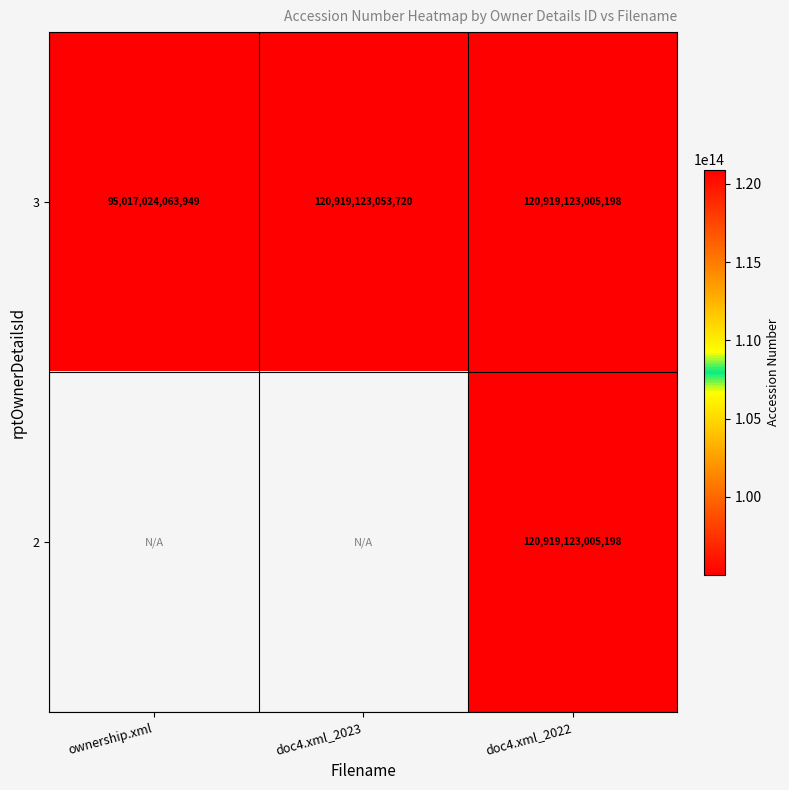

How many values in the 3 series are below 120919123005198?

1